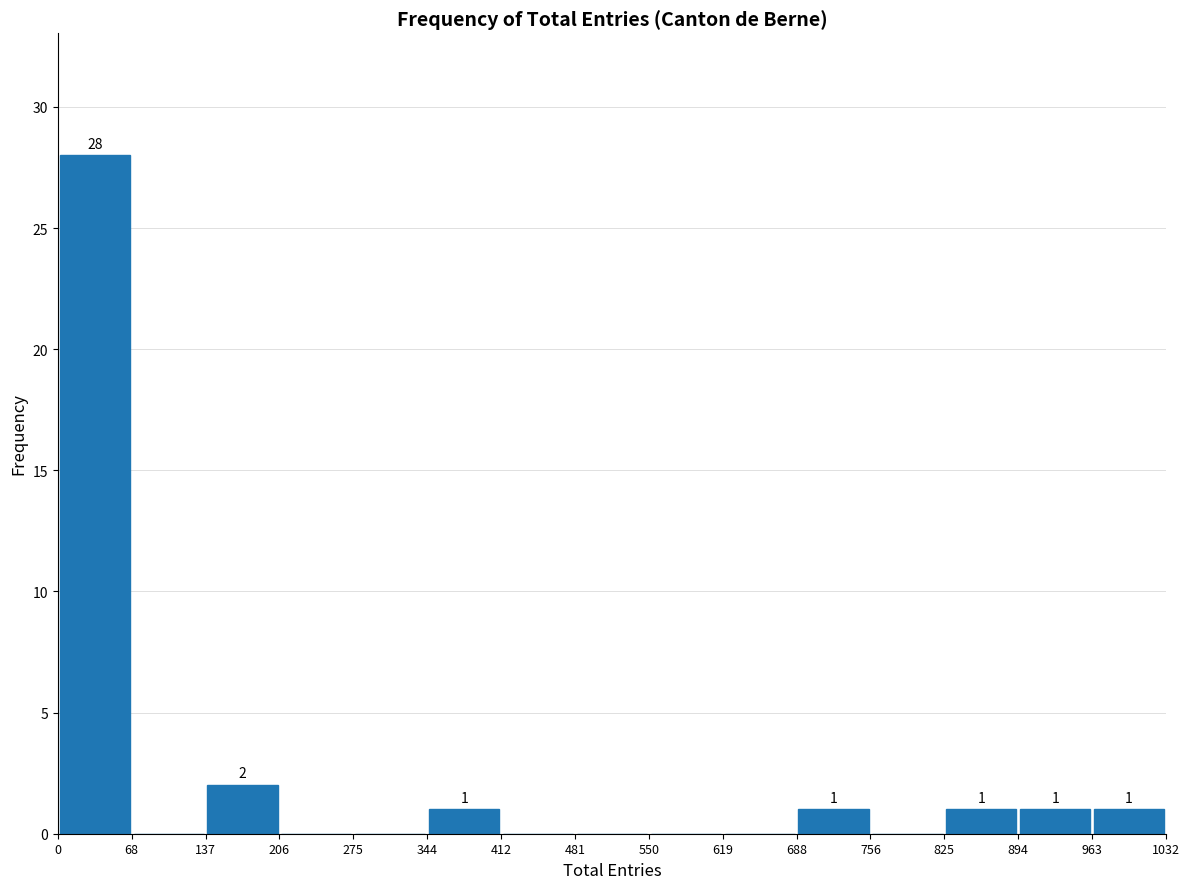

Which range on the x-axis has the tallest bar?

0 to 68